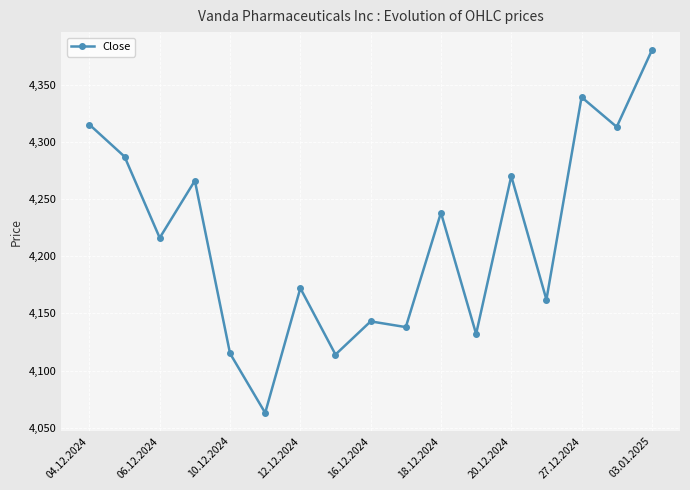

True or false: the data has more than 1 interior local peaks.

True